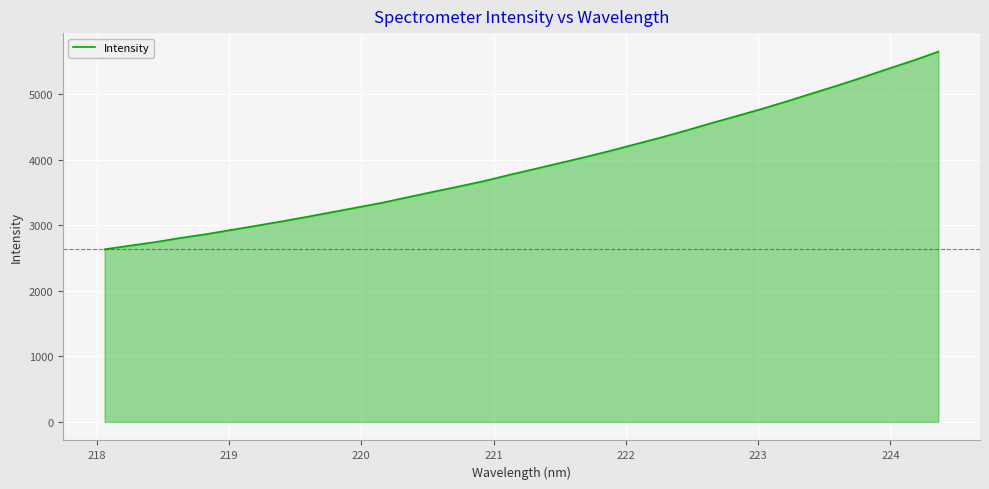

What is the greatest value displayed?

5650.9